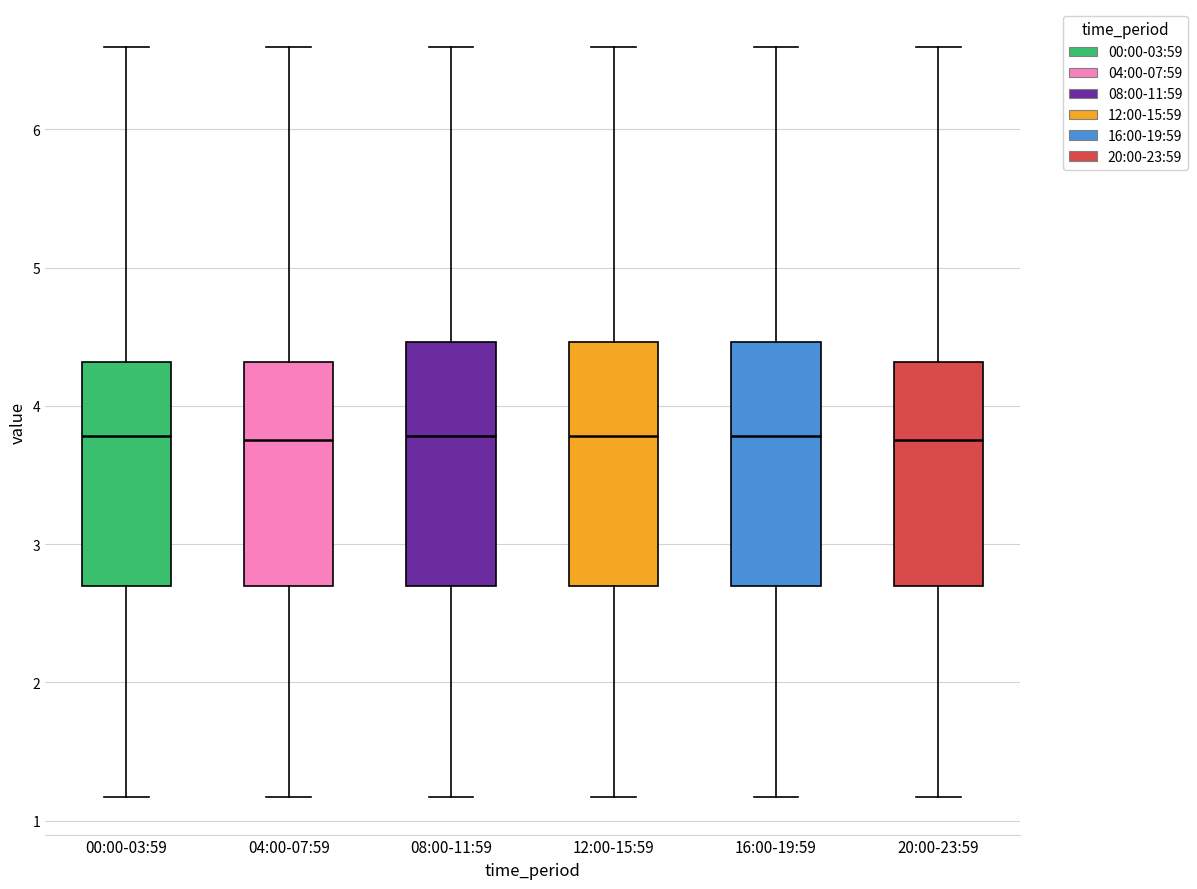

Reading left to right, read every box against the y-axis: the position of its median line, the range the box covers, and the ends of its whiskers. The values are not printed on the chart, so give them approximately, as read against the axis.

00:00-03:59: median 3.8, box 2.7 to 4.3, whiskers 1.2 to 6.6
04:00-07:59: median 3.8, box 2.7 to 4.3, whiskers 1.2 to 6.6
08:00-11:59: median 3.8, box 2.7 to 4.5, whiskers 1.2 to 6.6
12:00-15:59: median 3.8, box 2.7 to 4.5, whiskers 1.2 to 6.6
16:00-19:59: median 3.8, box 2.7 to 4.5, whiskers 1.2 to 6.6
20:00-23:59: median 3.8, box 2.7 to 4.3, whiskers 1.2 to 6.6